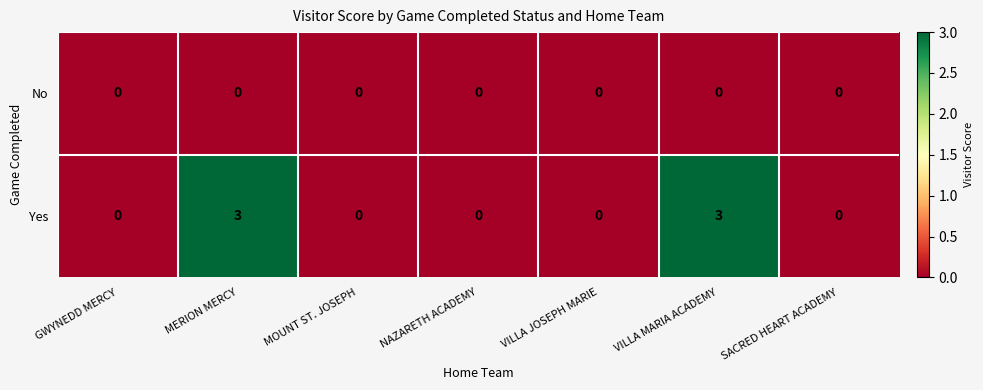

Rank the series by their average value, from highest to lowest.

Yes, No